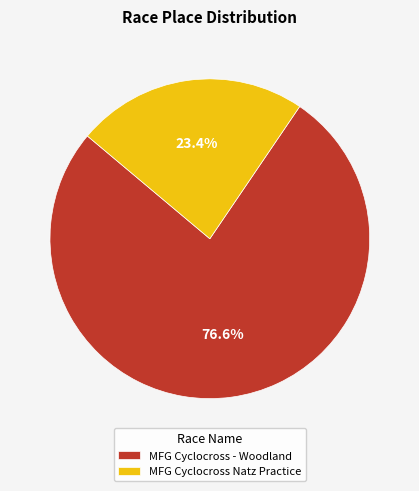

Does MFG Cyclocross Natz Practice account for over 50% of the chart?

No